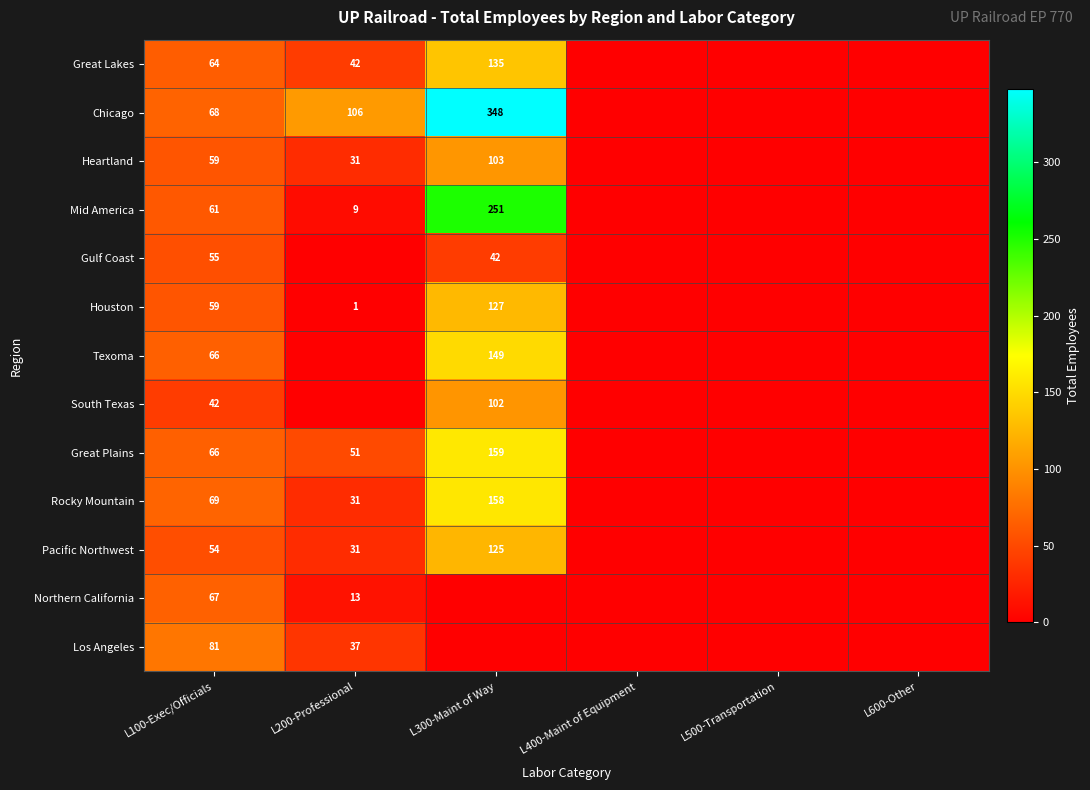

What is the total value across all series at L100-Exec/Officials?

811